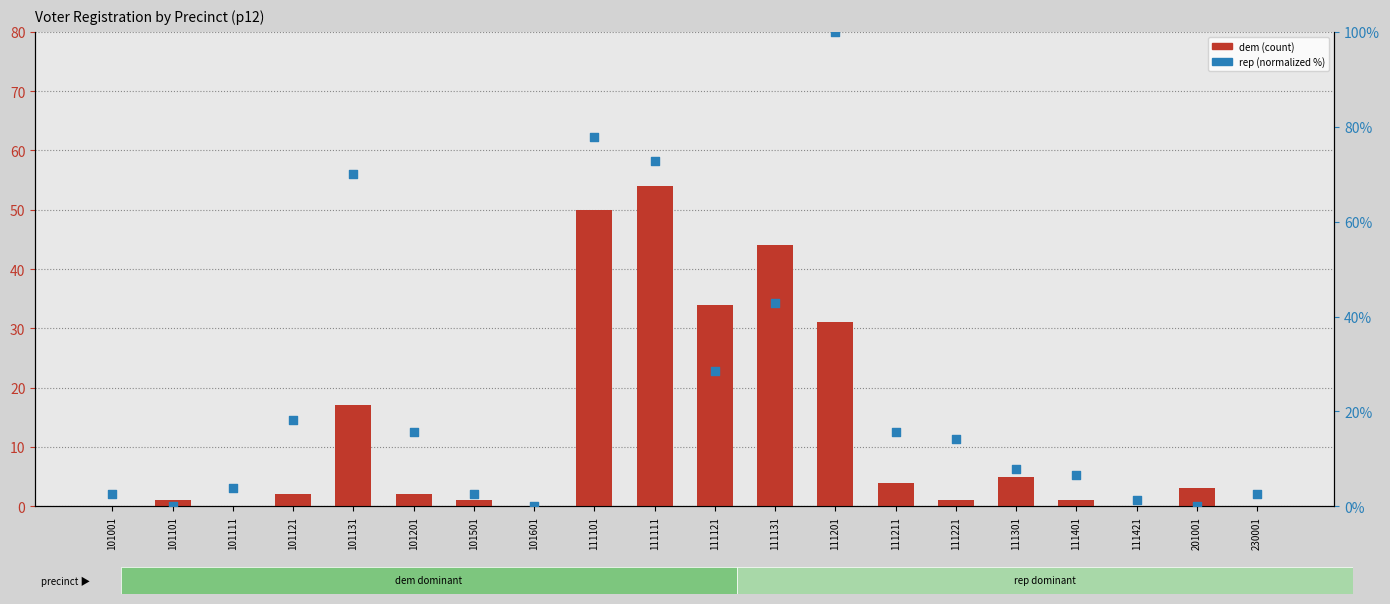

Which series has the largest total across all categories?

rep